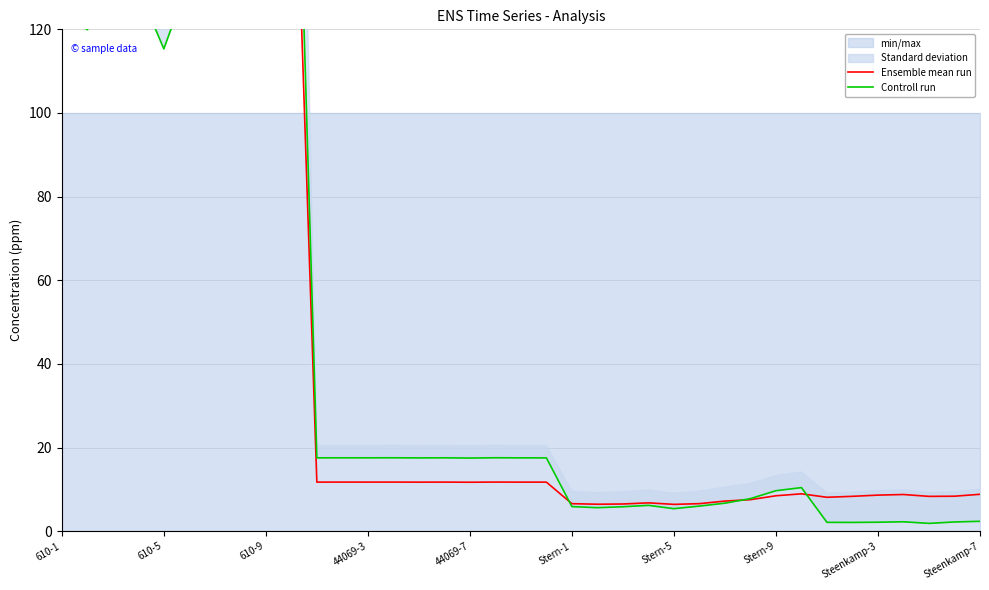

What is the maximum value shown in the chart?

221.5